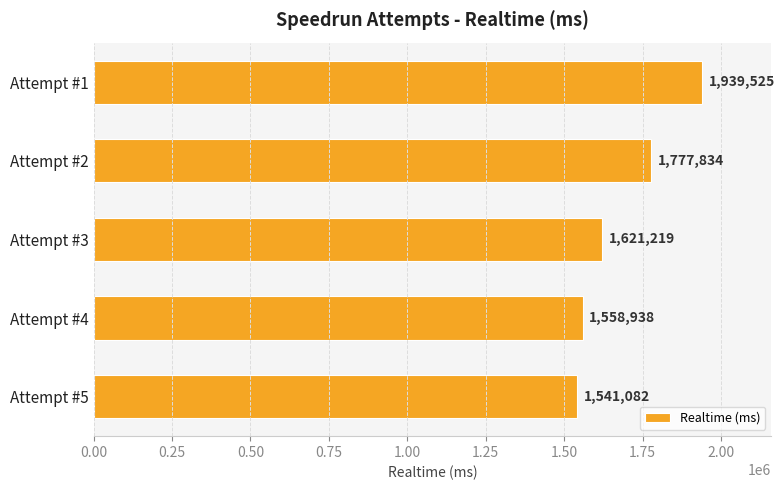

How many data points are less than 1621219?

2